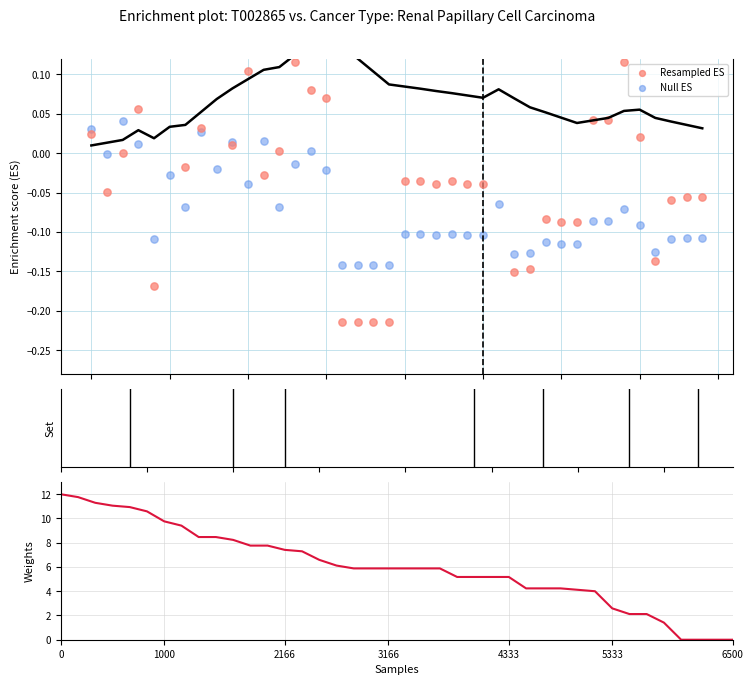

Which series contains the lowest Y value?

Resampled ES